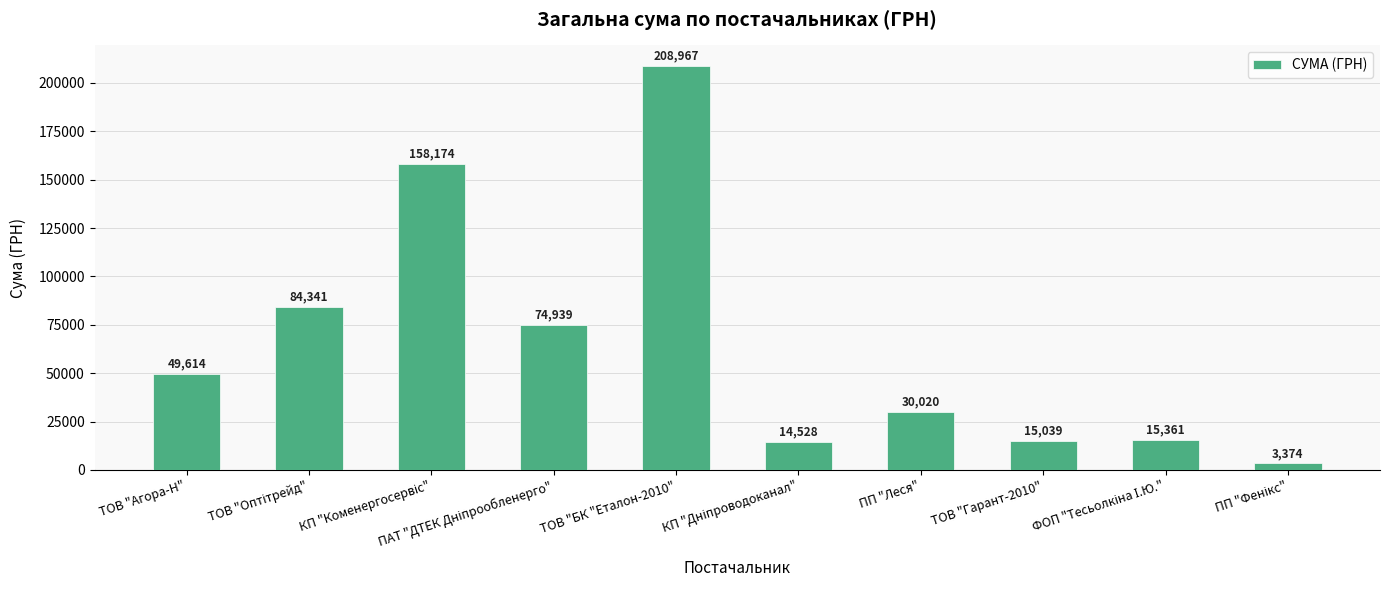

The value at ТОВ "БК "Еталон-2010" is 208966.6. True or false?

True